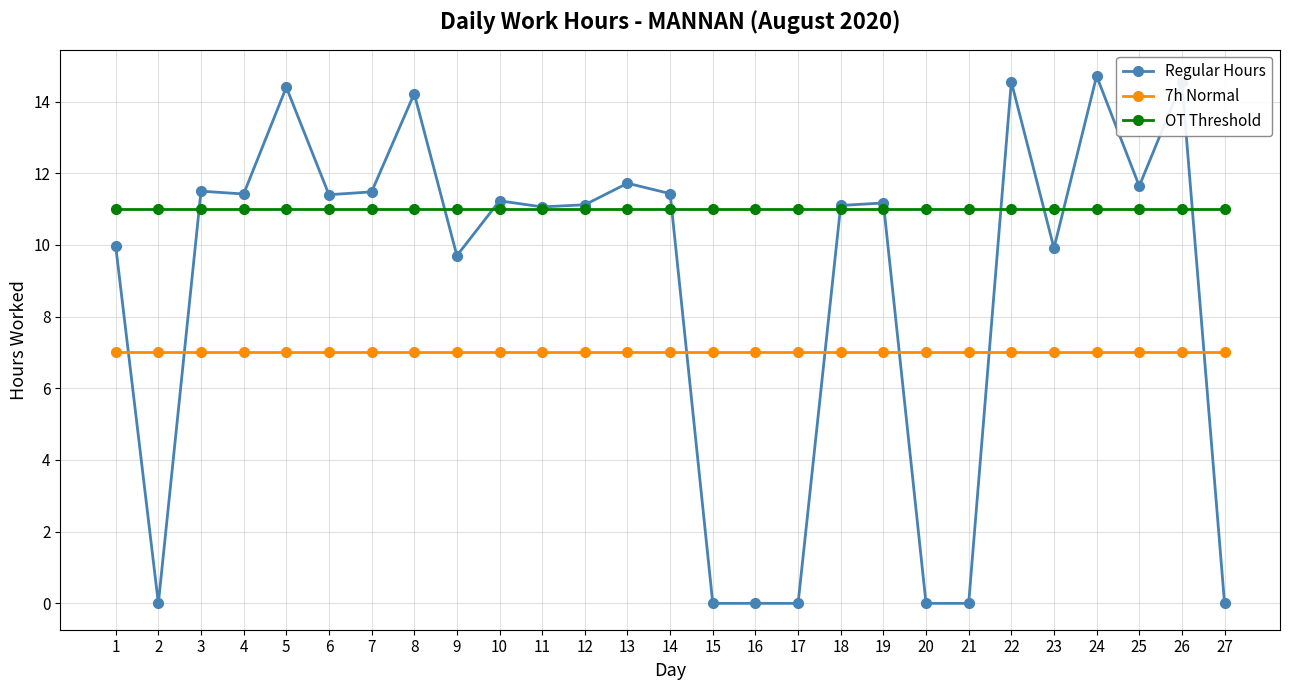

What is the difference between the highest and lowest values at 7?

4.5